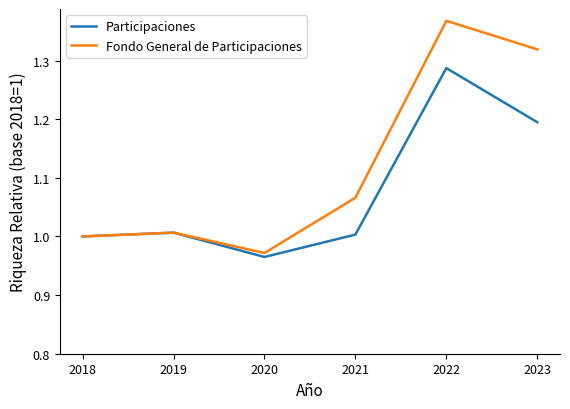

True or false: Fondo General de Participaciones has more than 1 interior local peaks.

True